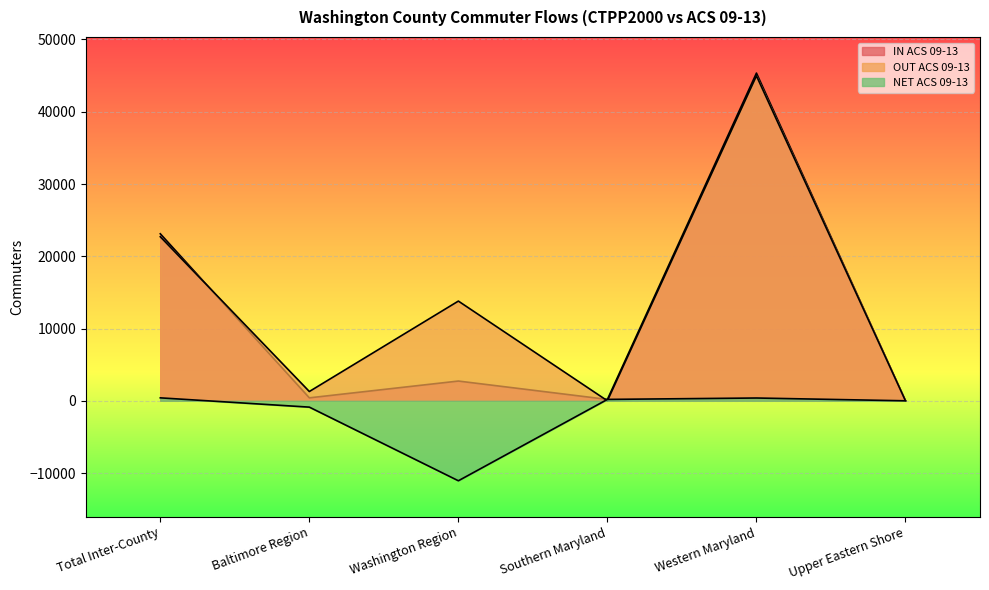

What is the spread (max minus min) of values at Southern Maryland?

193